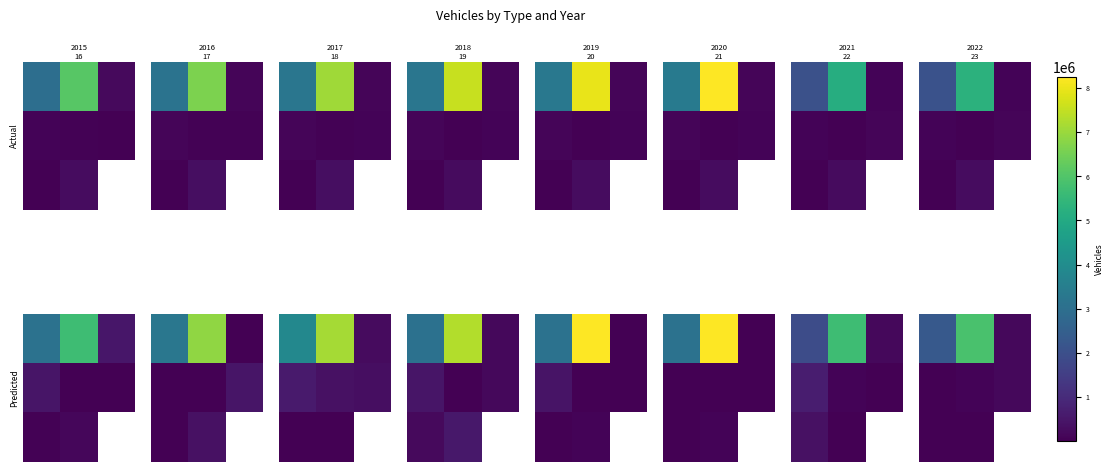

At 0, list the series in order from smallest to largest.

row_1, row_2, row_0